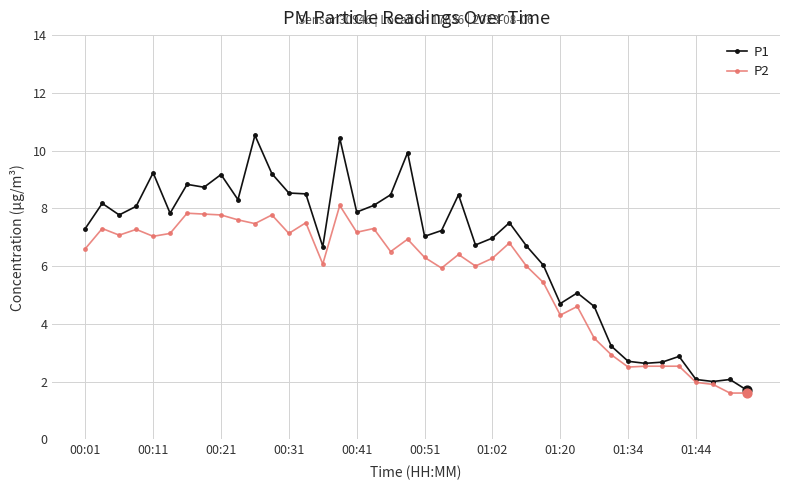

What are all the series names shown in the legend?

P1, P2